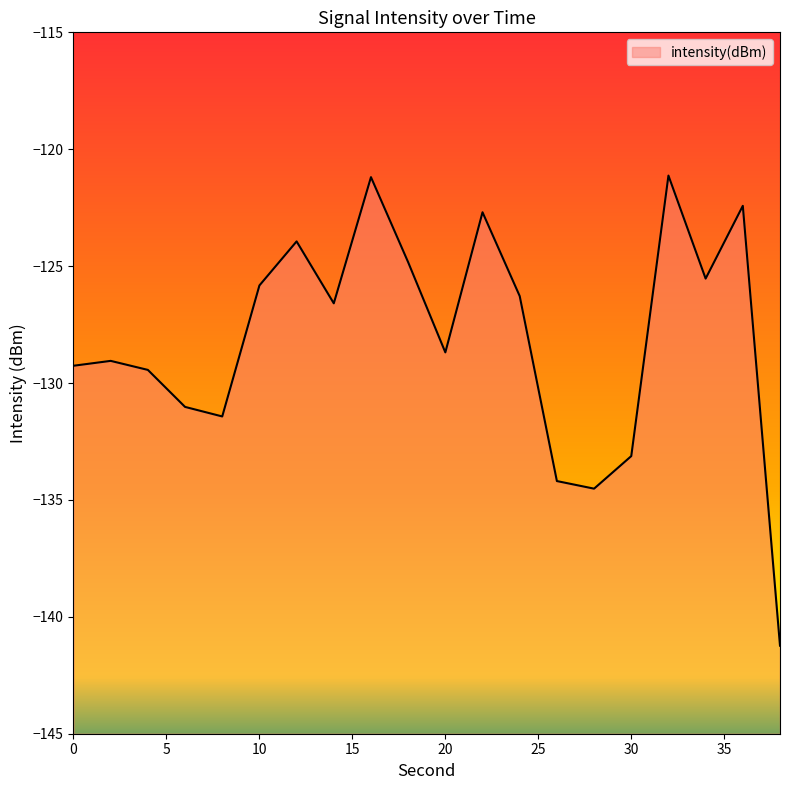

Is it true that the value at 24 is -126.3?

True